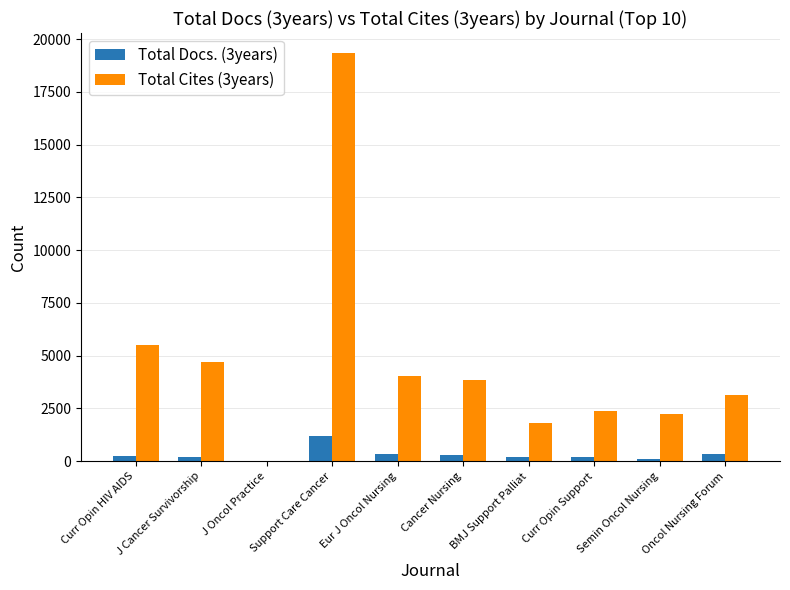

Is it true that Total Cites (3years) equals 1793 at BMJ Support Palliat?

True